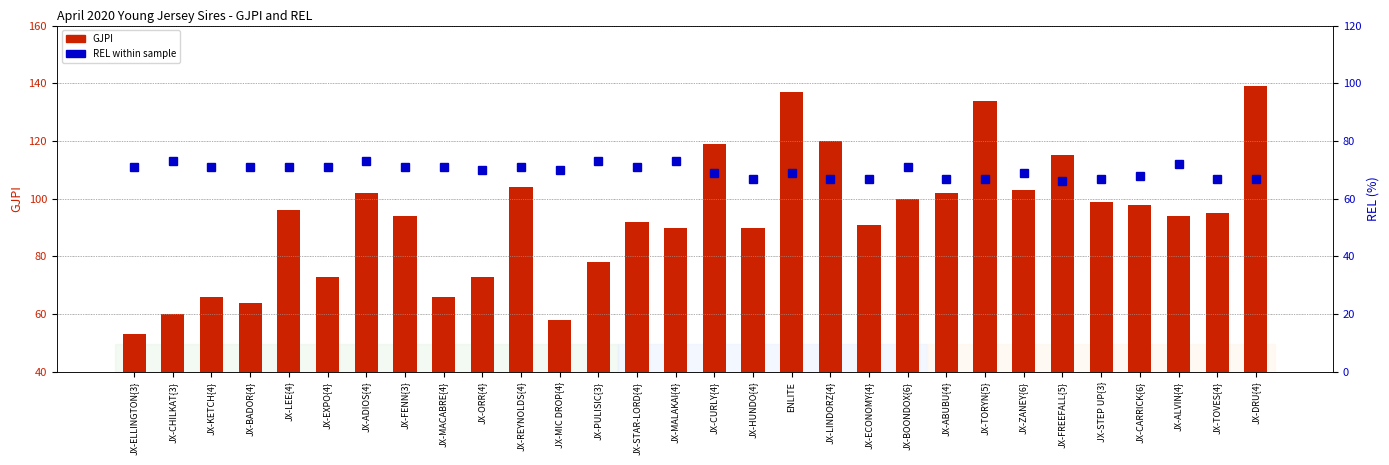

Which has a higher value, JX-BADOR{4} or ENLITE?

ENLITE